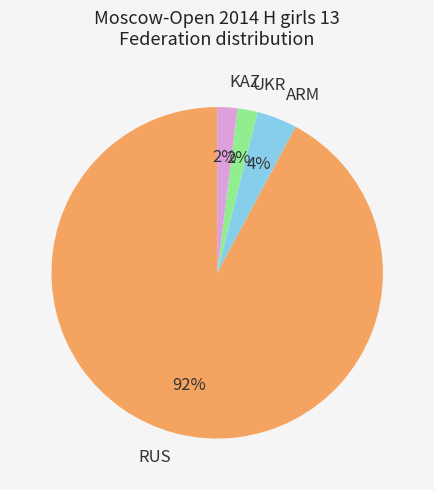

Count the number of slices in the pie.

4